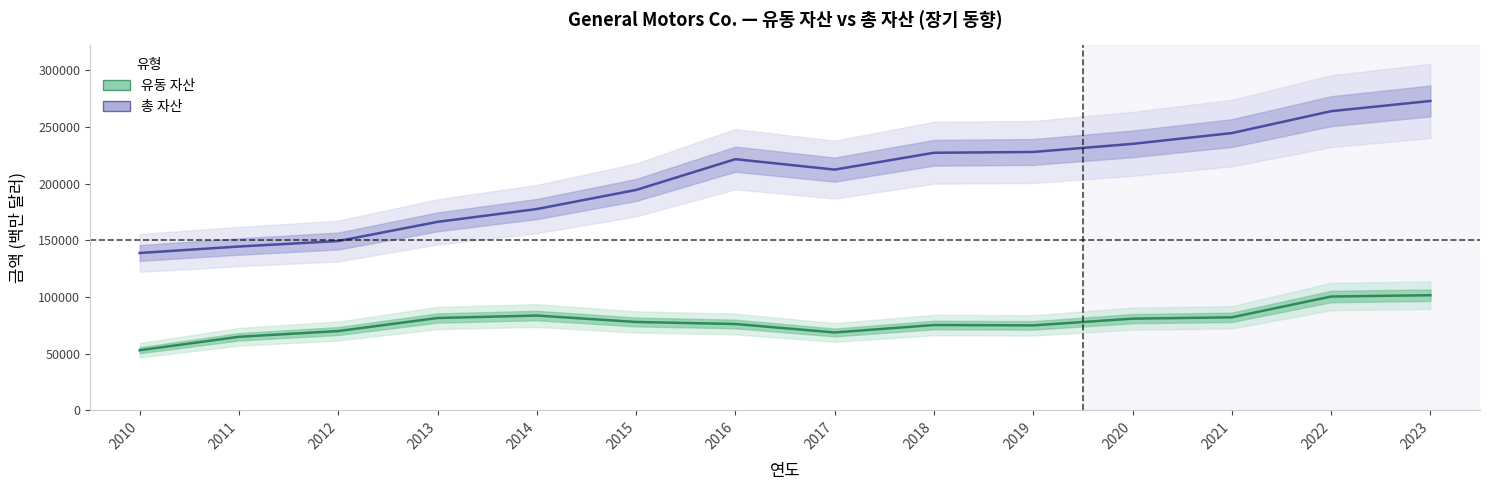

What is the difference between the second highest and second lowest values in the 유동 자산 series?

35528